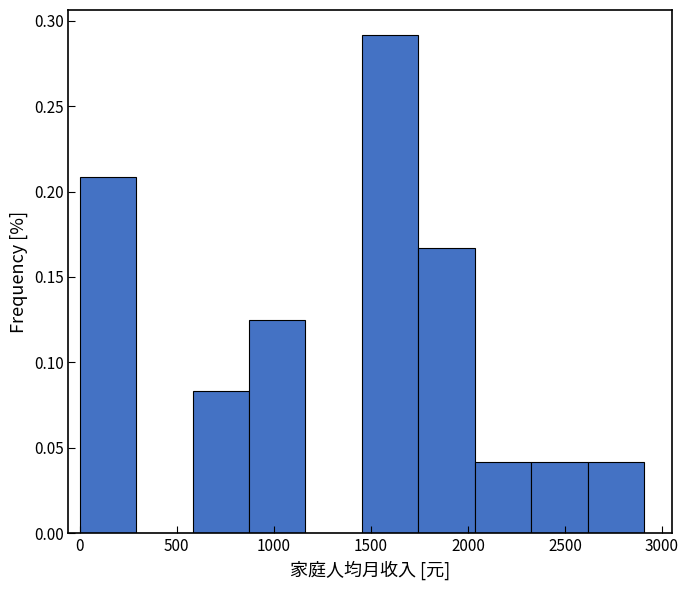

Reading left to right, transcribe this chart: for each bar, give the range it covers on the x-axis and its height. Neither the bar edges nor the heights are printed on the chart, so give them approximately, as read against the axes.

0 to 300: 0.210
300 to 600: 0
600 to 850: 0.085
850 to 1150: 0.125
1150 to 1450: 0
1450 to 1750: 0.290
1750 to 2050: 0.165
2050 to 2350: 0.040
2350 to 2600: 0.040
2600 to 2900: 0.040